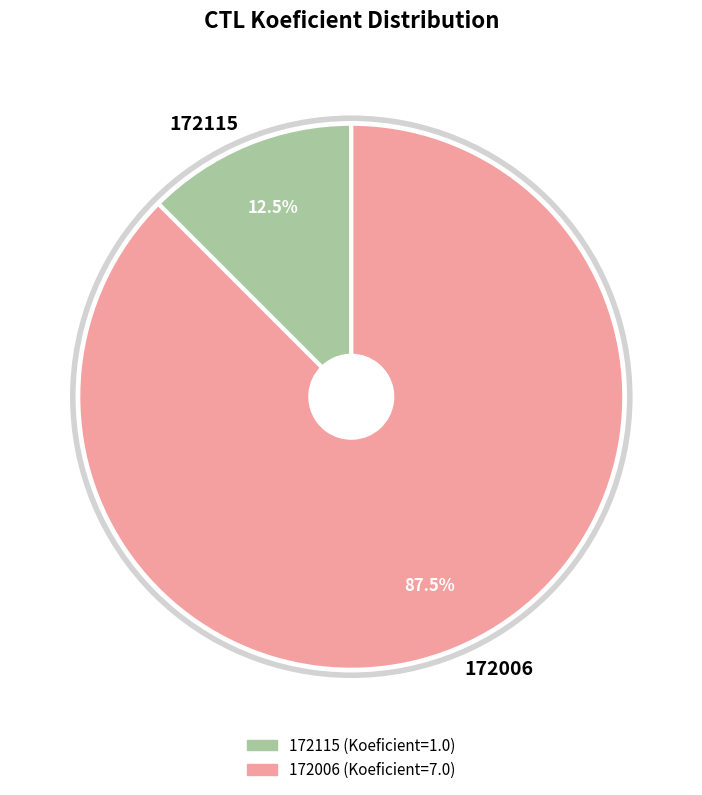

Which slice is the smallest?

172115